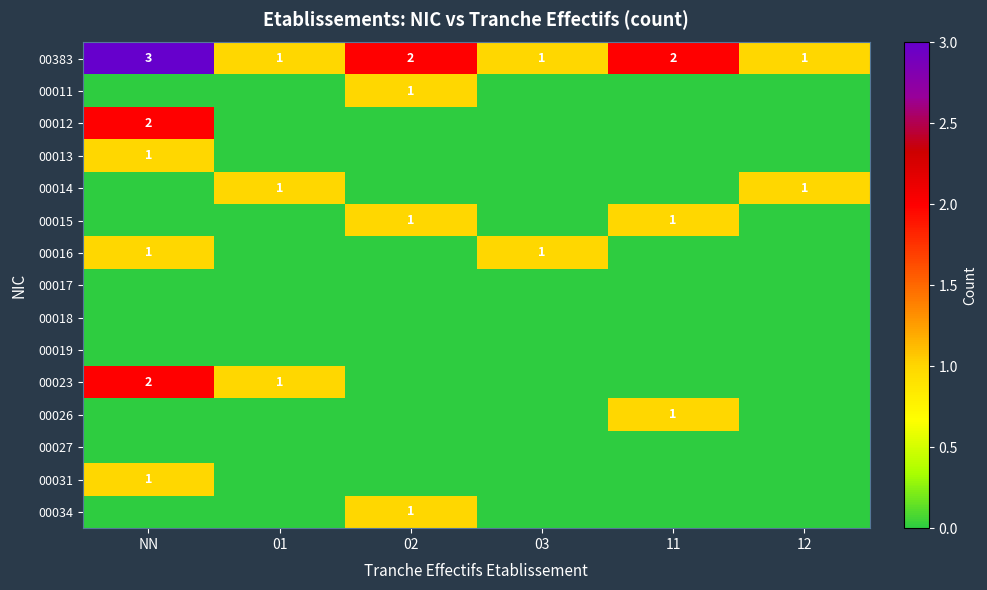

Is it true that 00015 equals 1 at 02?

True